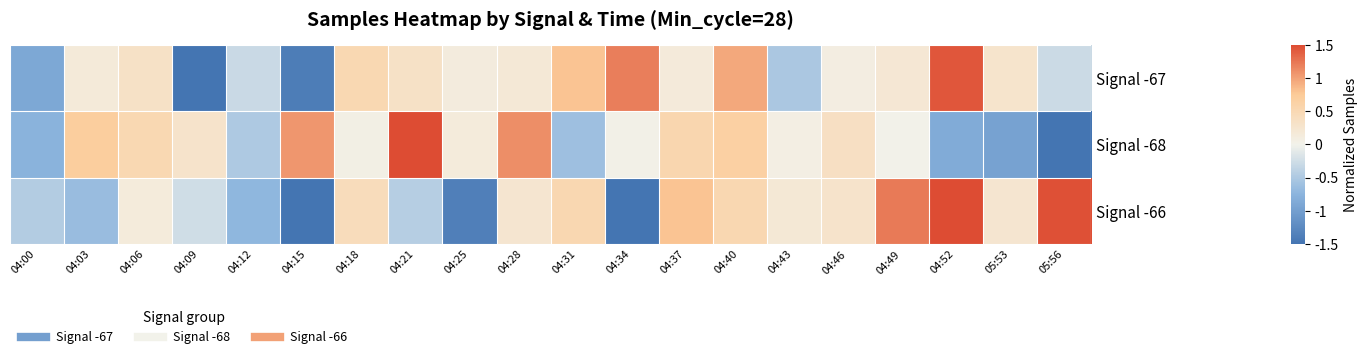

Which series has the largest total across all categories?

Signal -67